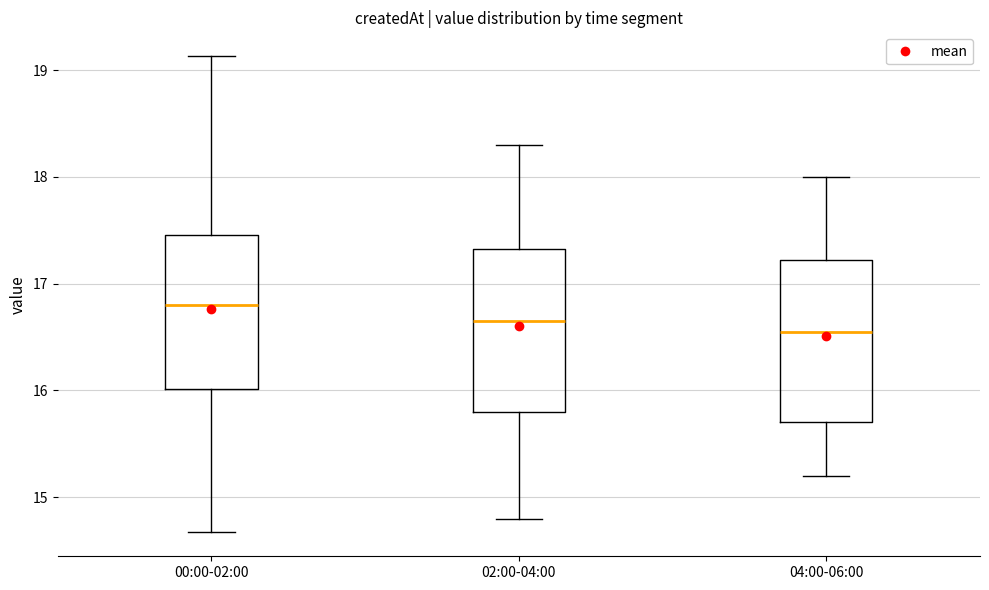

Where does the median line of the box for 02:00-04:00 sit on the y-axis? The values are not printed on the chart, so give them approximately, as read against the axis.

16.7